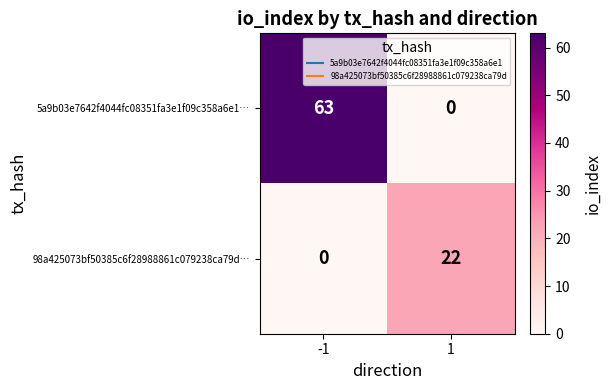

What is the greatest value displayed?

63